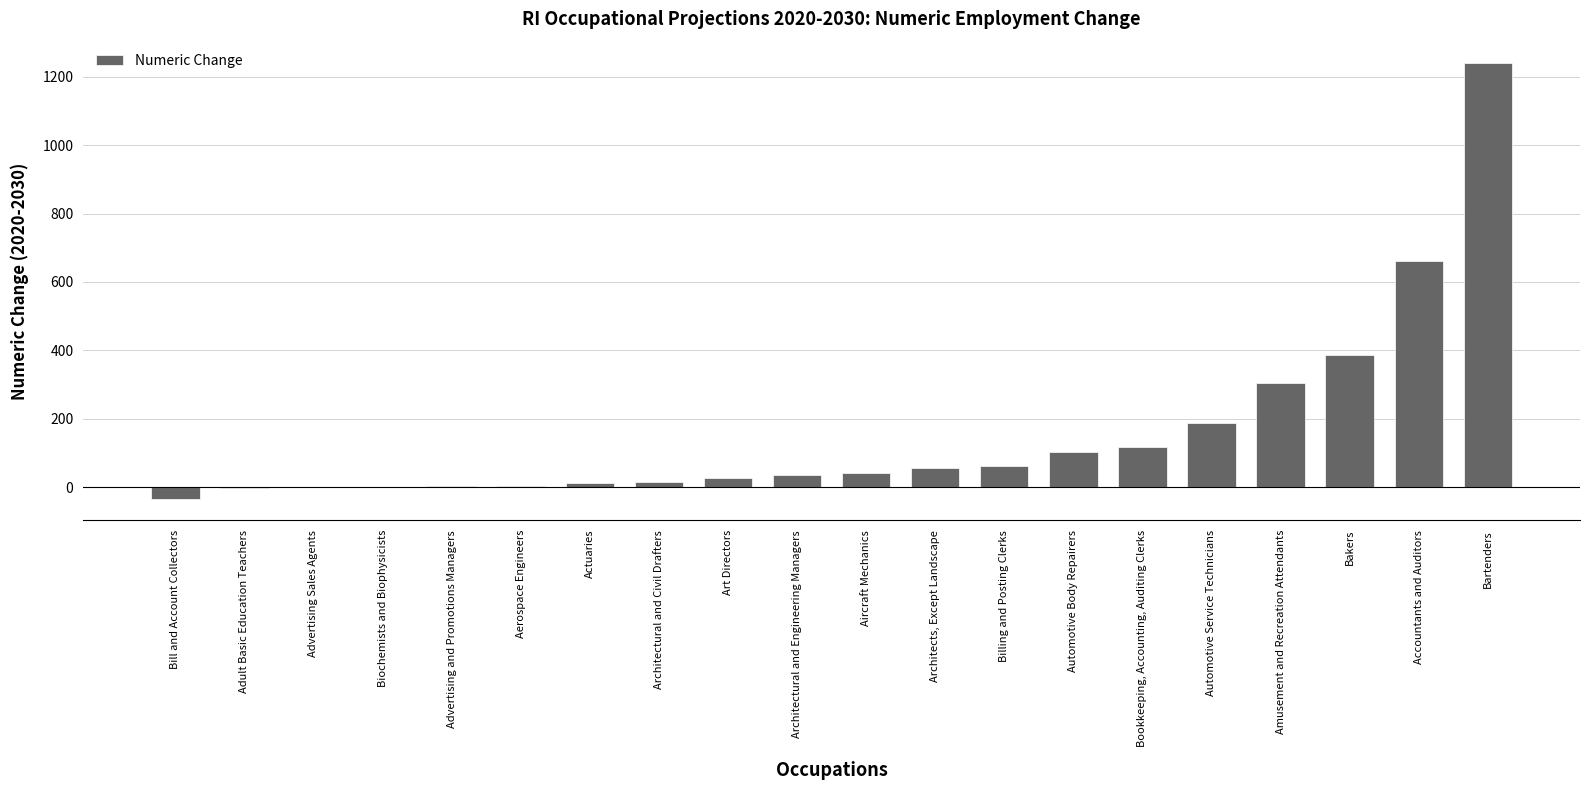

Are the bars horizontal?

No